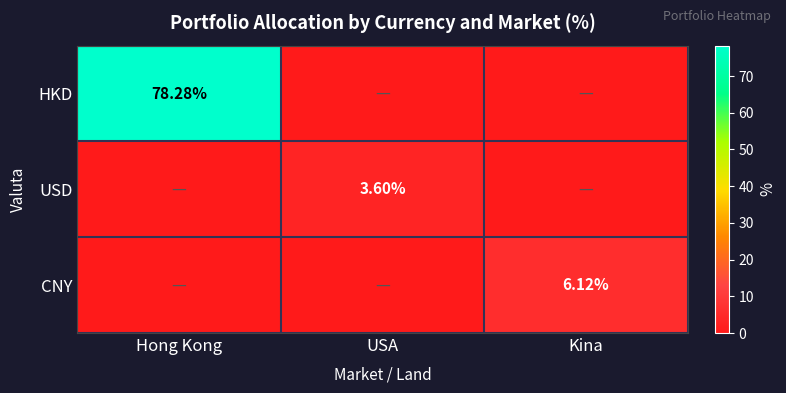

Which series has the largest range (max minus min)?

HKD